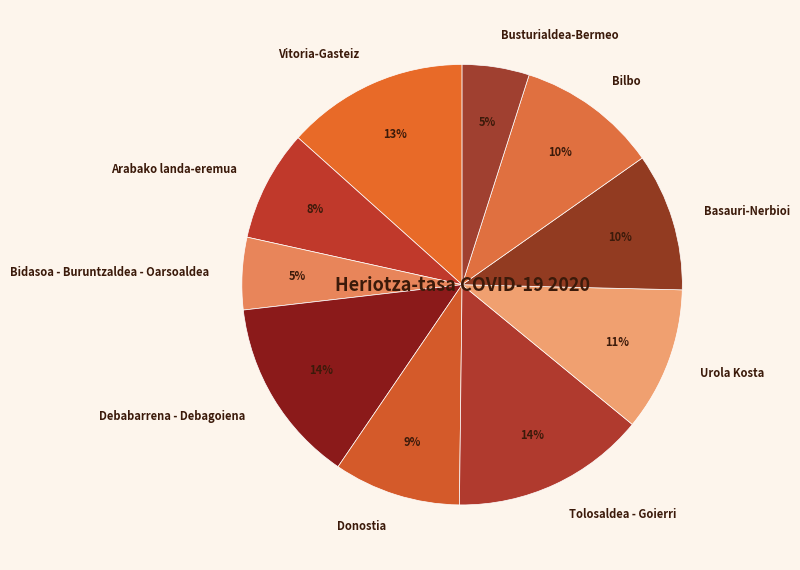

Does Donostia account for over 50% of the chart?

No